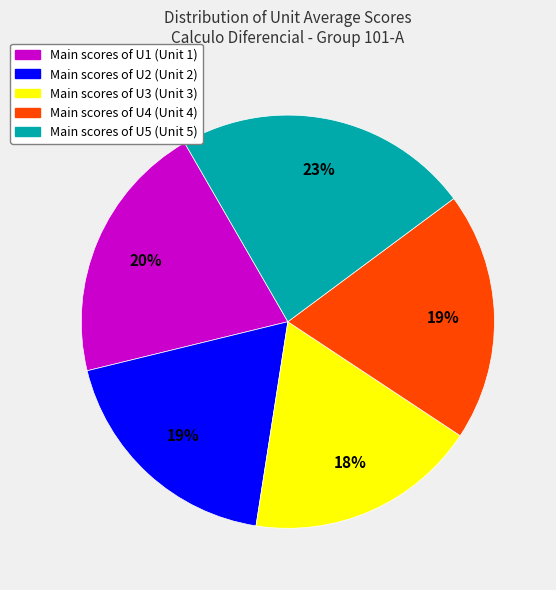

Does any single category account for the majority?

No